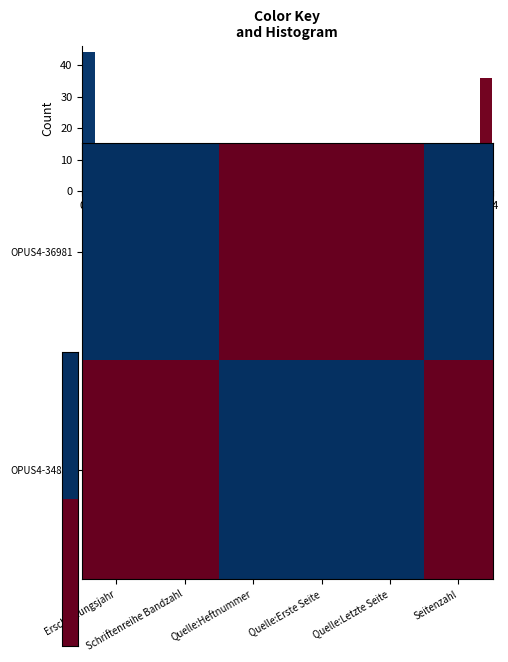

How many series are shown in this chart?

2